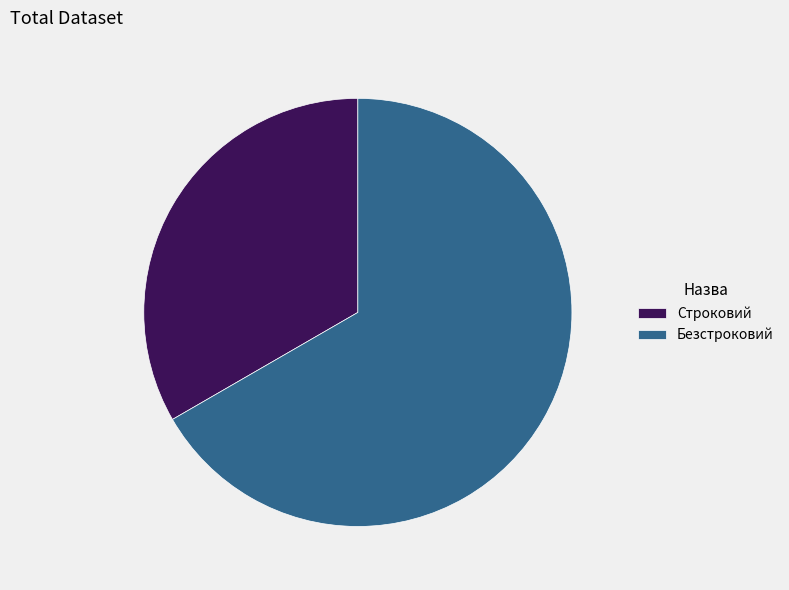

Rank the categories by value from highest to lowest.

Безстроковий, Строковий